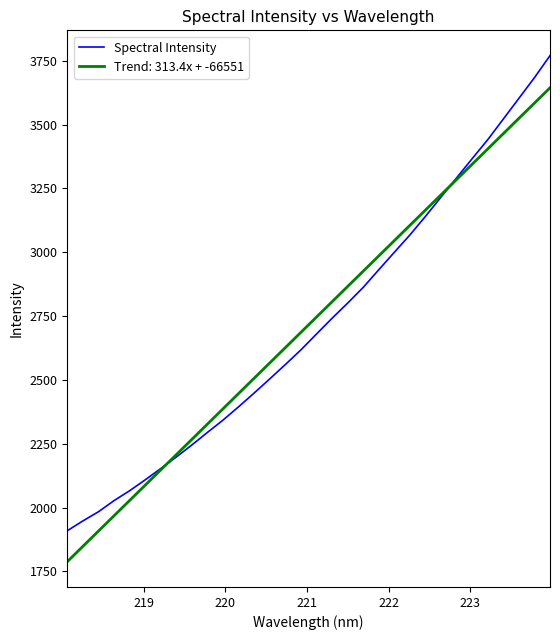

How many lines are shown in the chart?

2